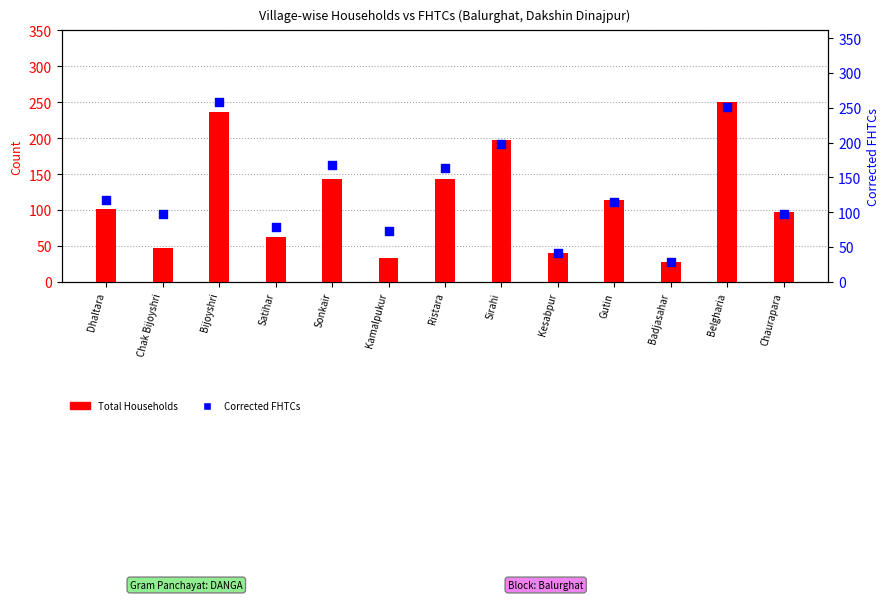

Which series has the largest total across all categories?

Corrected FHTCs